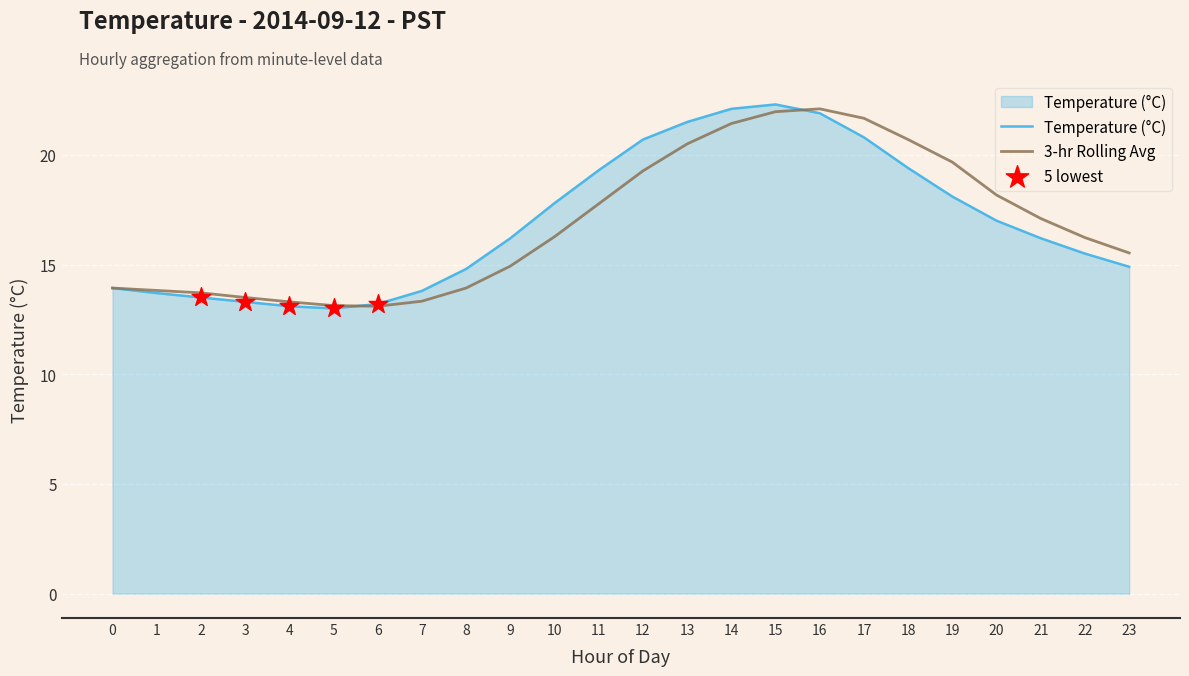

At how many categories does at least one series exceed 19?

9